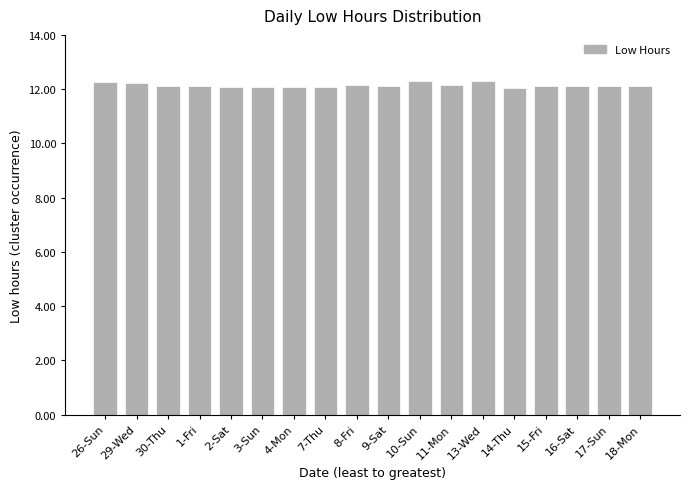

What position from the left is 8-Fri?

9